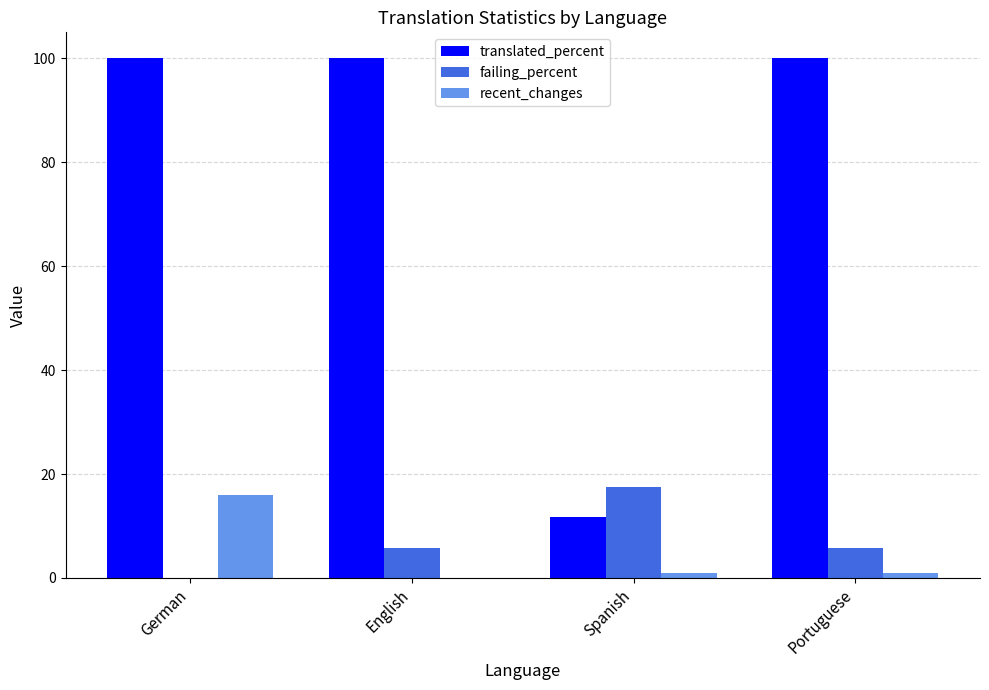

What is the maximum value for recent_changes?

16.0